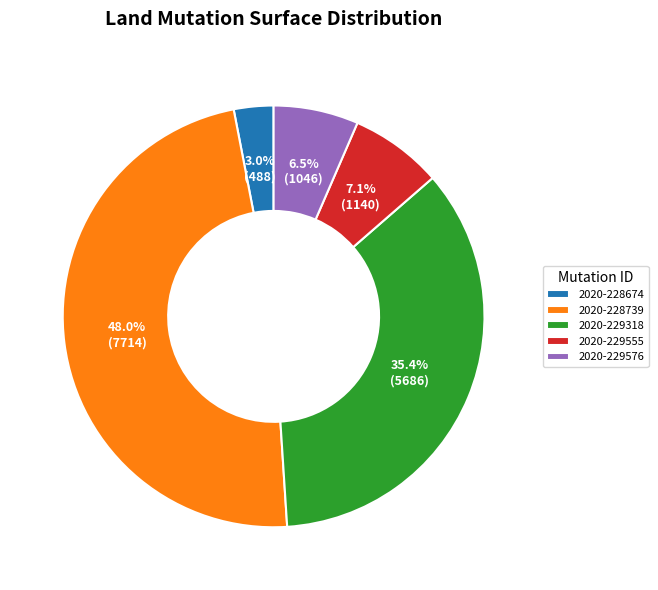

Which slice is the largest?

2020-228739